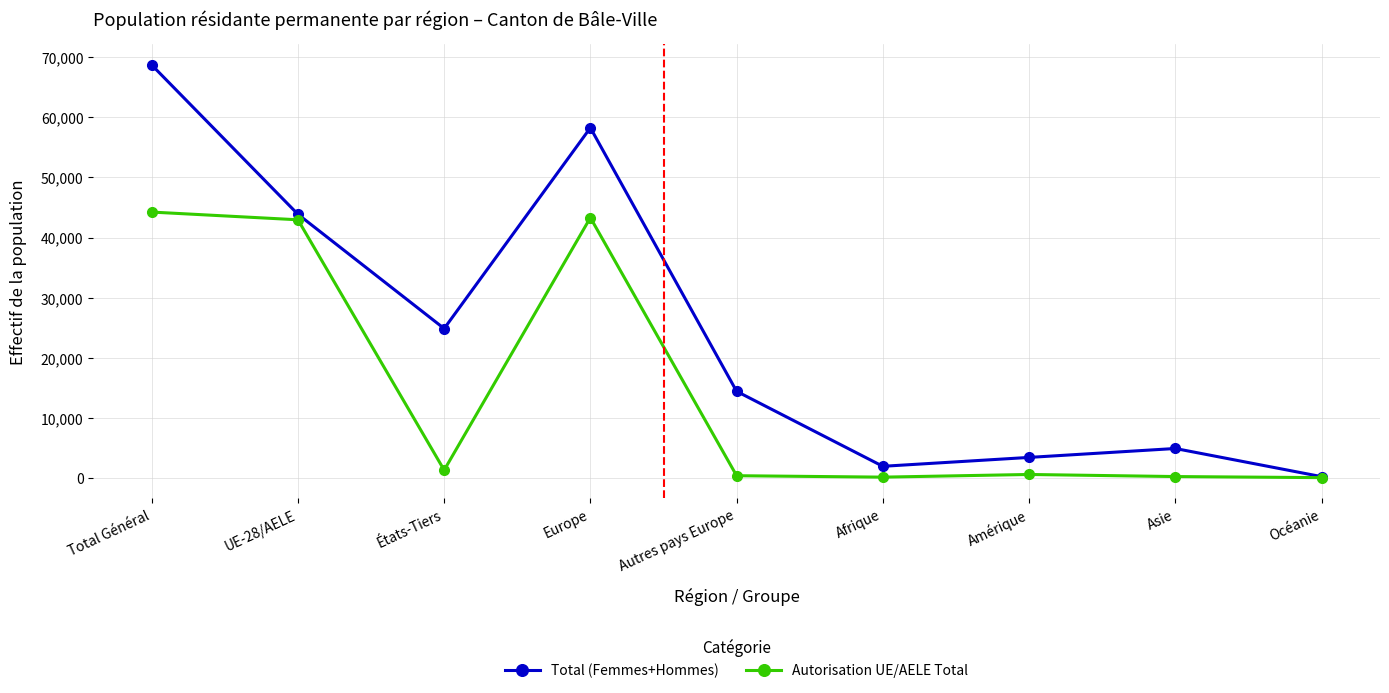

What is the value of the Total (Femmes+Hommes) point at the 2nd from the left?

43864